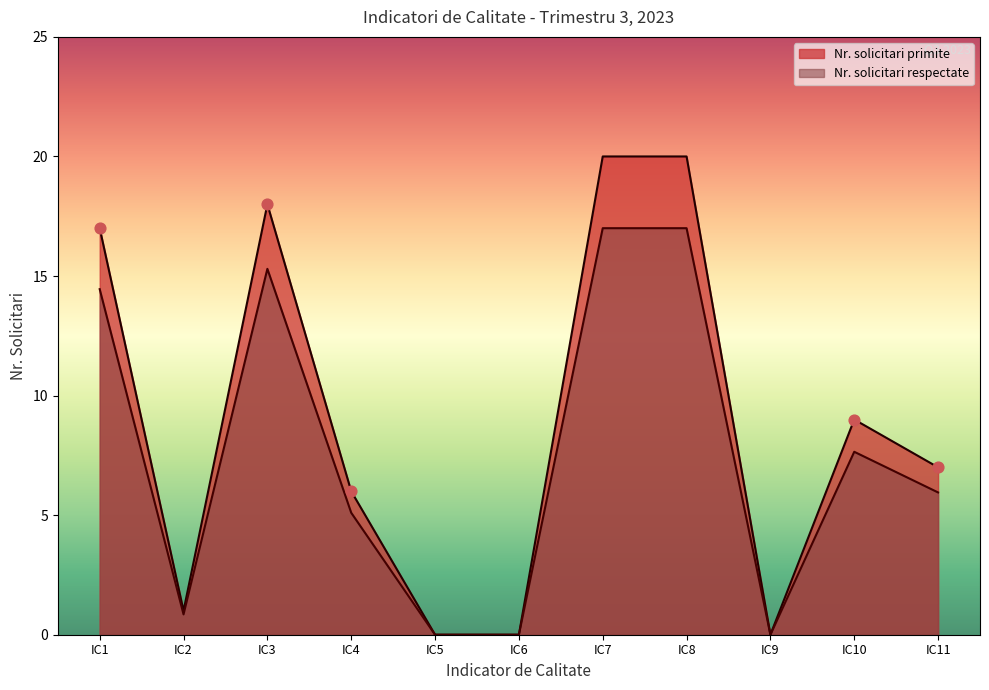

What are all the series names shown in the legend?

Nr. solicitari primite, Nr. solicitari respectate